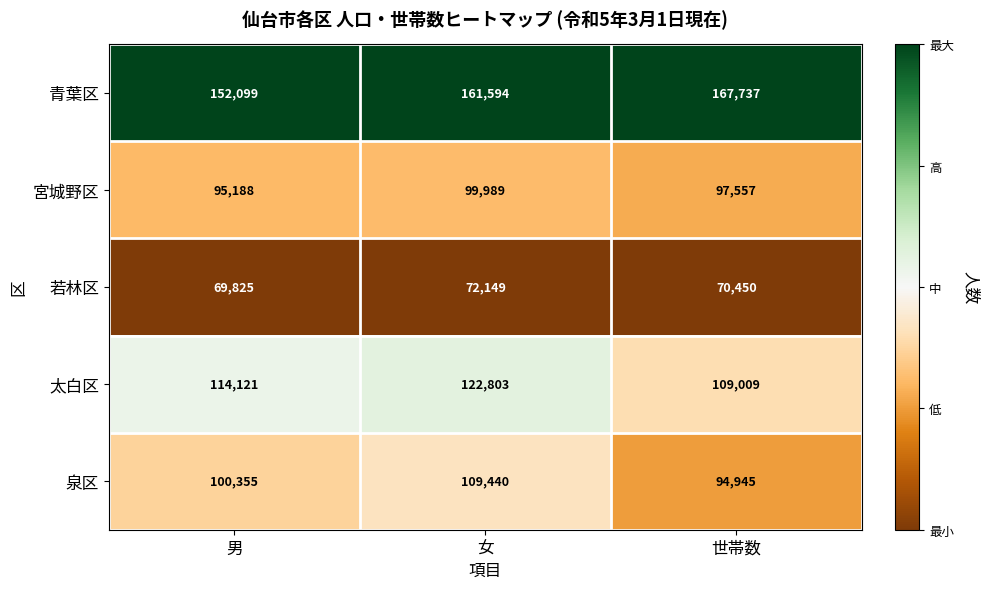

What is the sum of the 太白区 values at 女 and 男?

236924